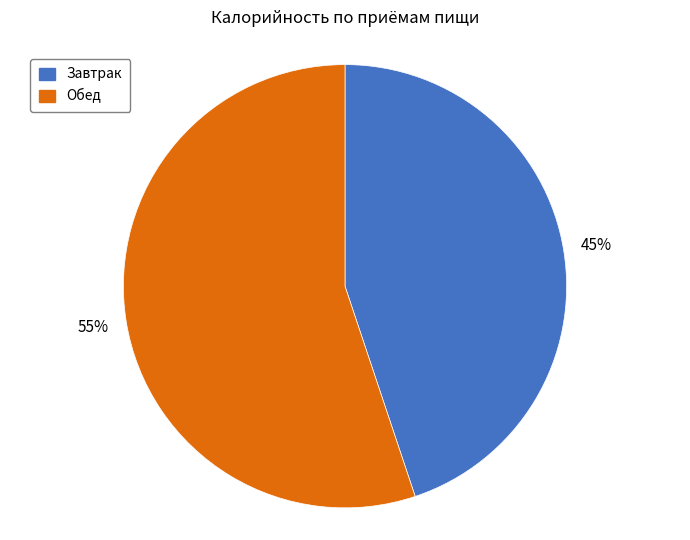

Which slice is the smallest?

Завтрак